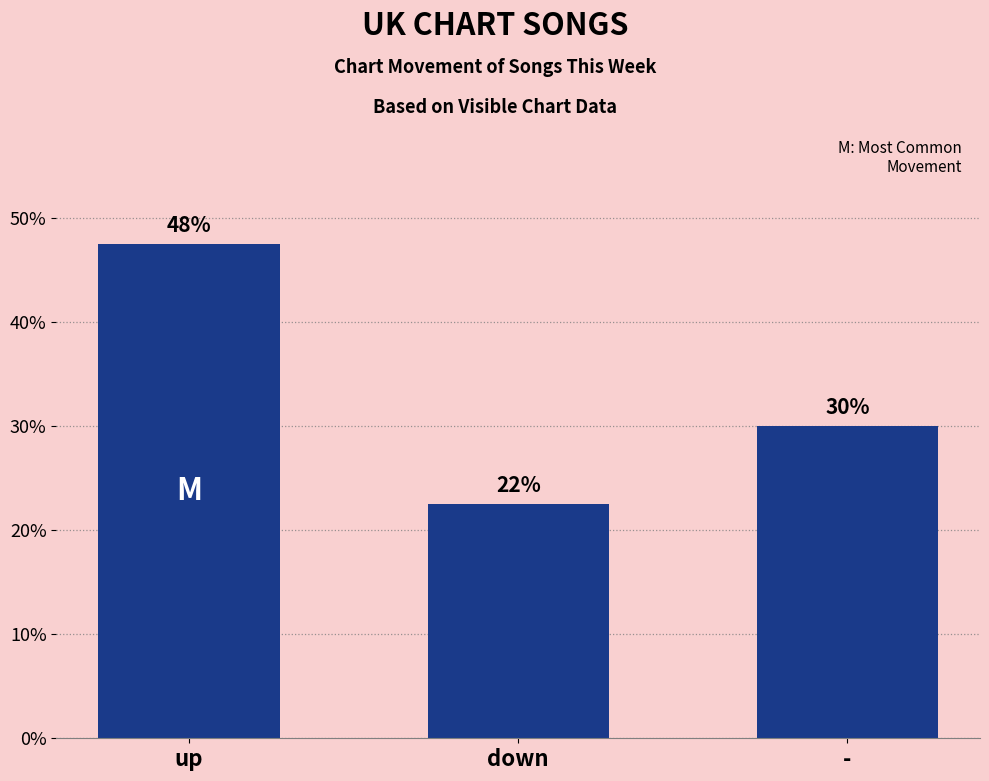

Are the bars horizontal?

No